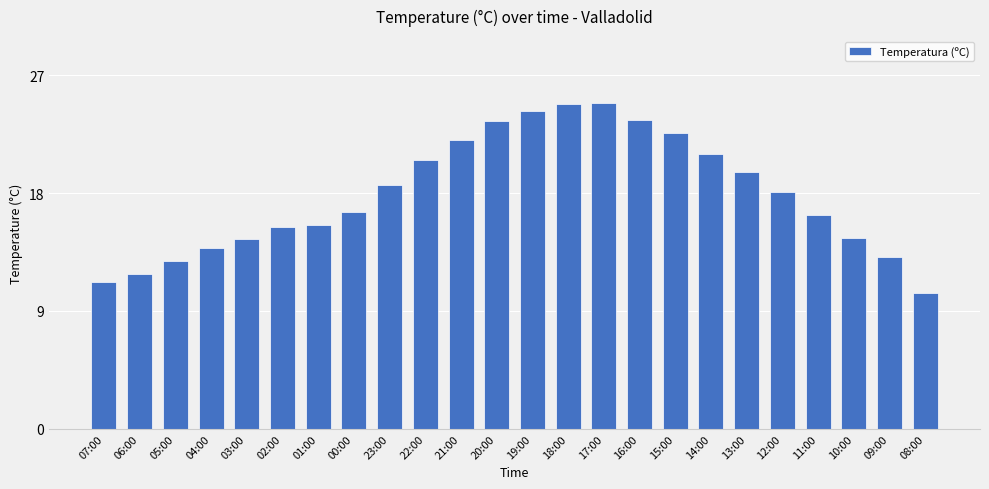

What is the label of the 18th bar from the left?

14:00